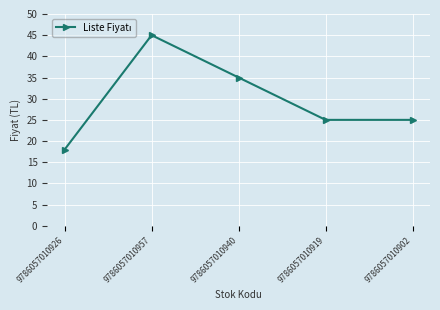

At which label is the value closest to 31?

9786057010940